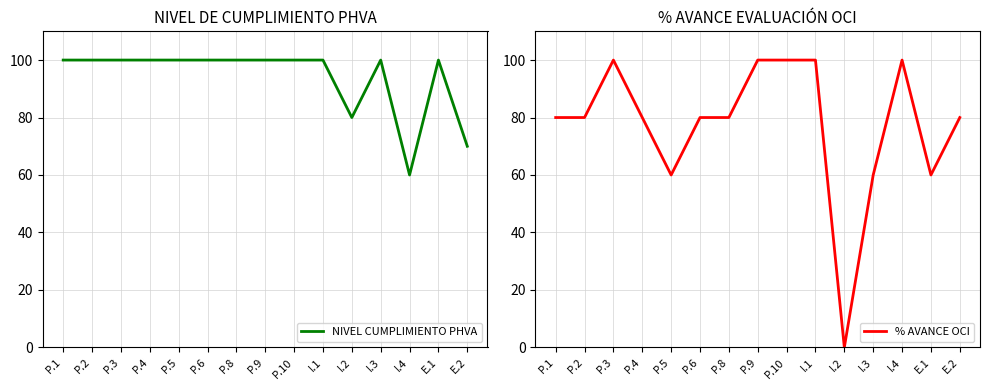

How many lines are shown in the chart?

2